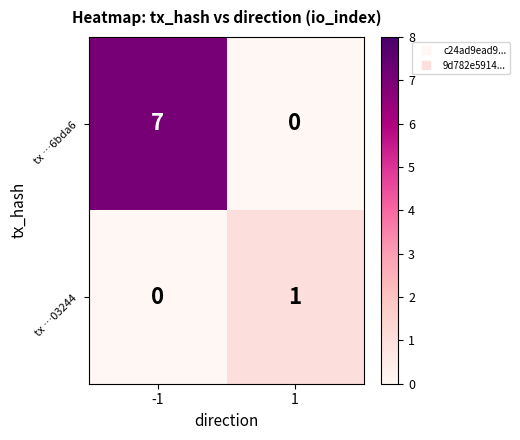

Count the number of data series in this chart.

2